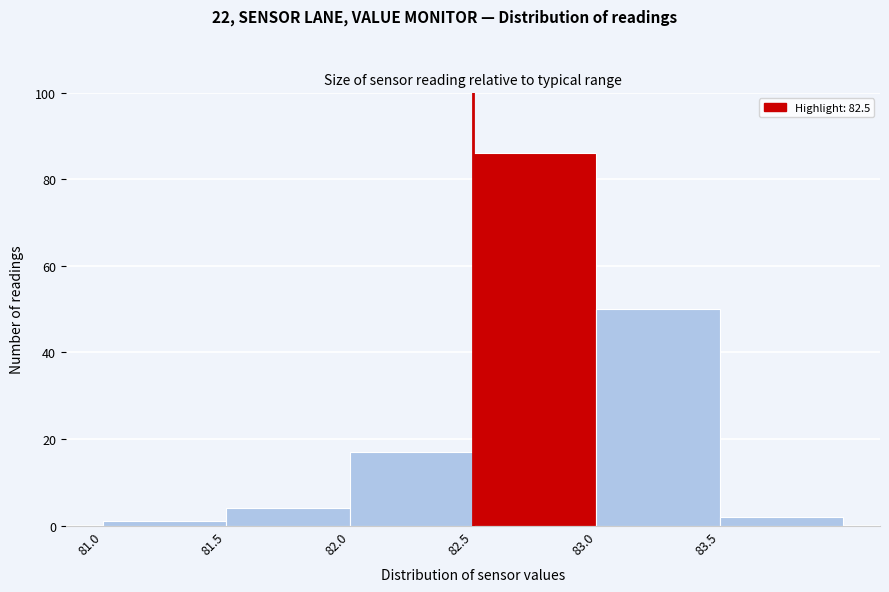

Over which range of the x-axis is the bar tallest?

82.5 to 83.0